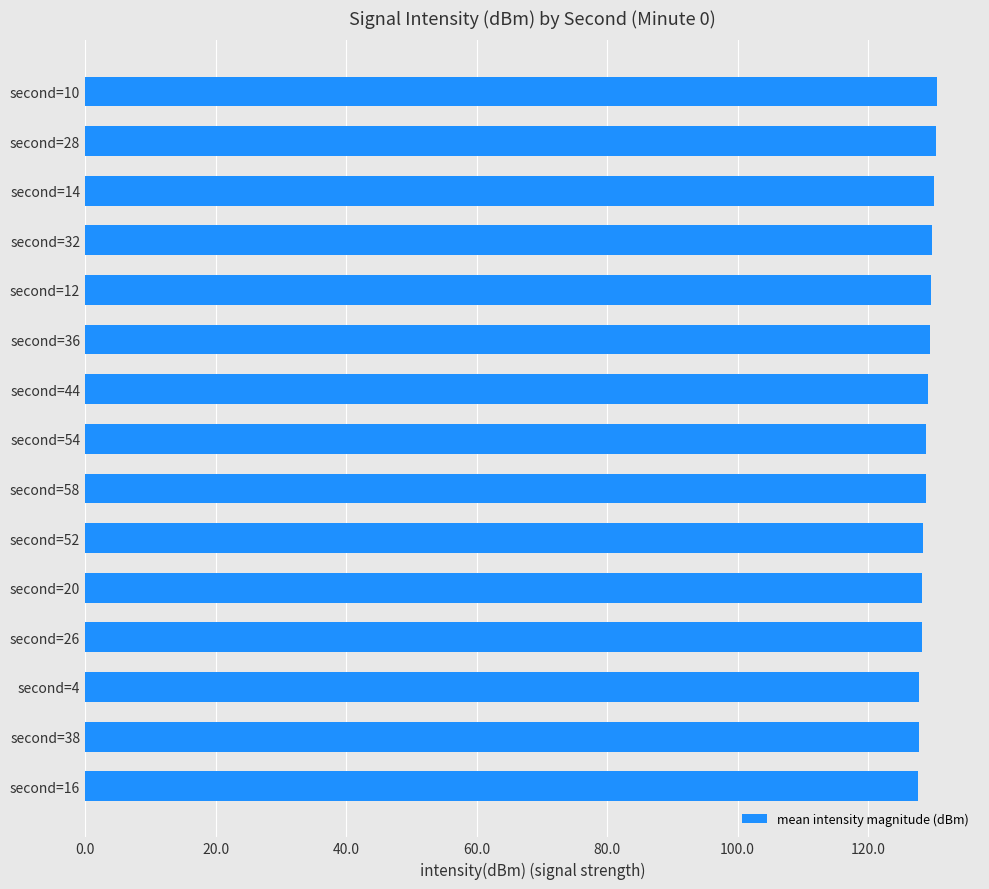

What is the greatest value displayed?

130.6